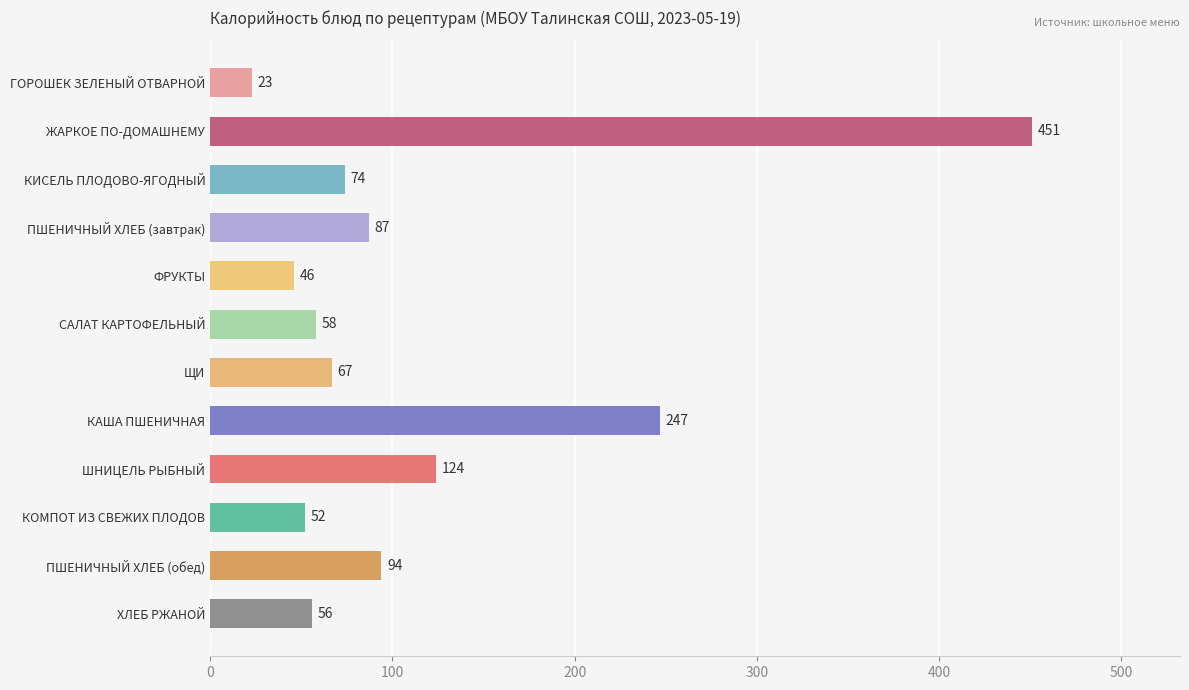

The value at ШНИЦЕЛЬ РЫБНЫЙ is 200. True or false?

False